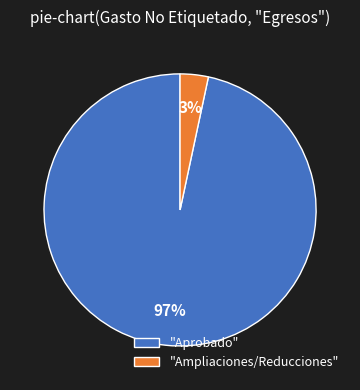

Between "Aprobado" and "Ampliaciones/Reducciones", which is larger?

"Aprobado"